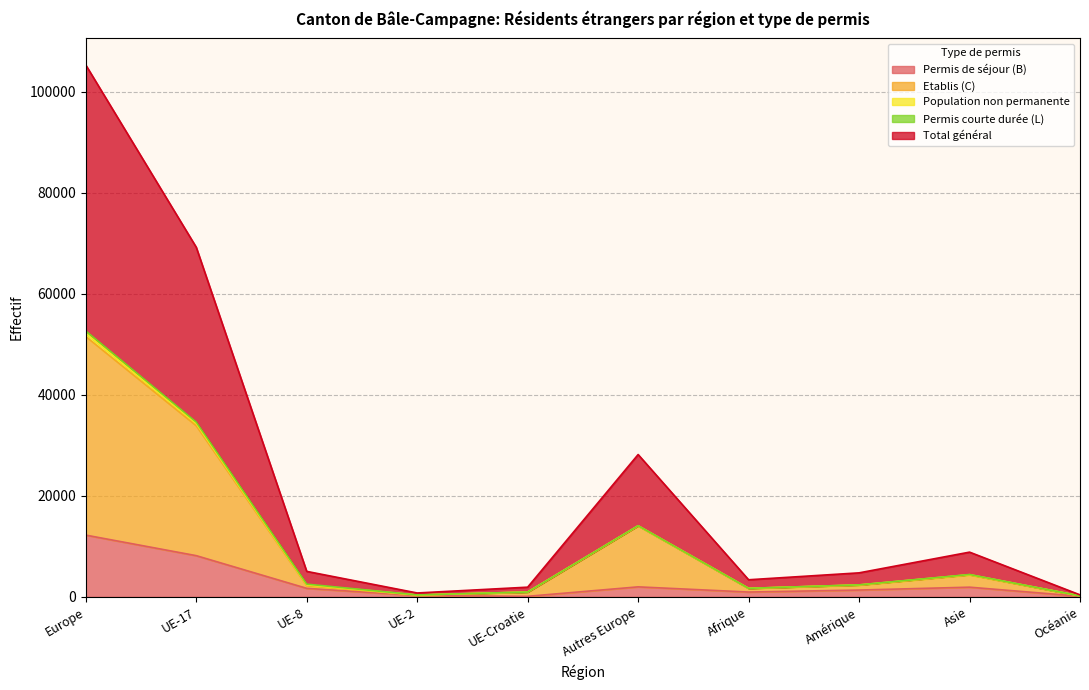

What is the sum of all Etablis (C) values?

111495